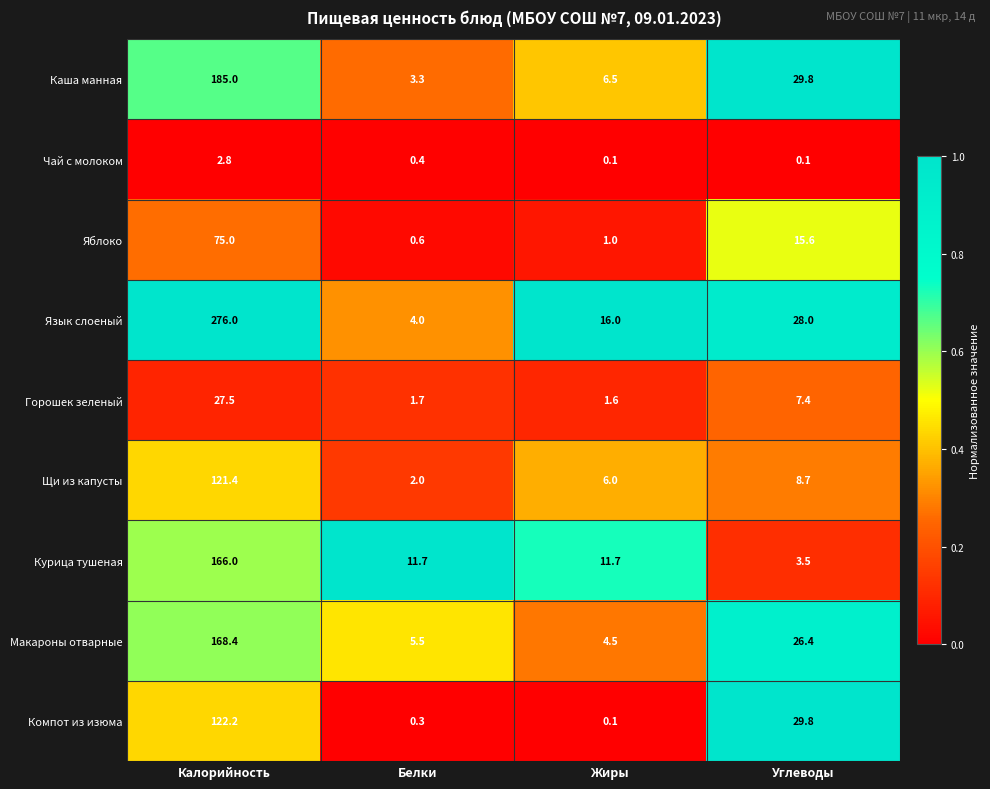

Which series changed the most between Жиры and Углеводы?

Компот из изюма